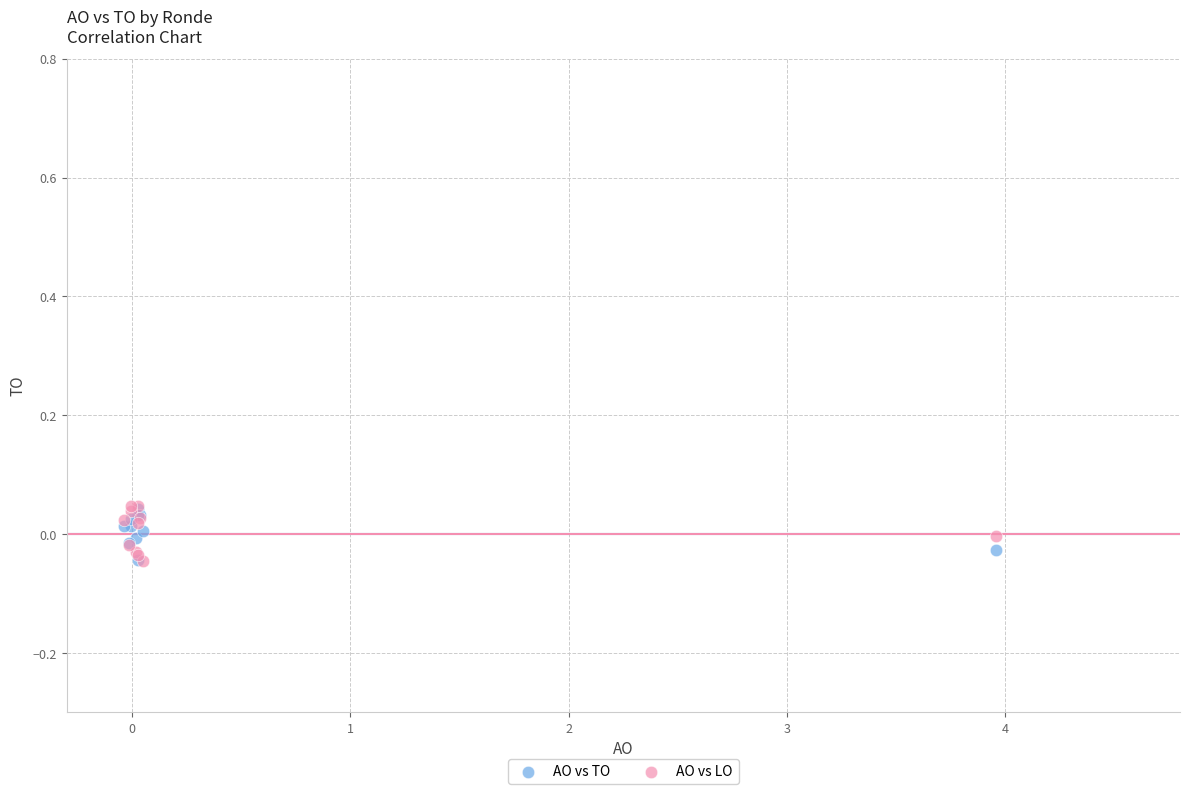

What are all the series names shown in the legend?

AO vs TO, AO vs LO